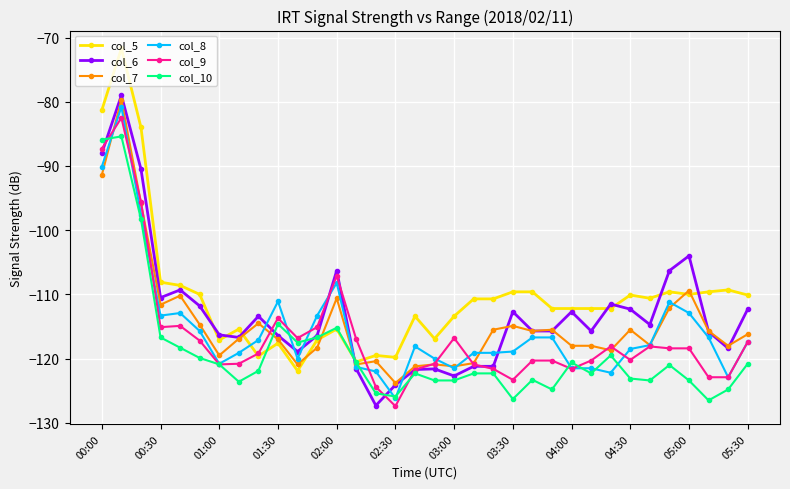

What are all the series names shown in the legend?

col_5, col_6, col_7, col_8, col_9, col_10